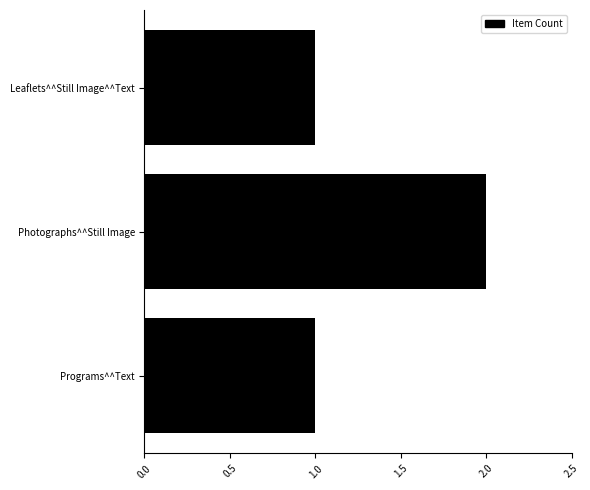

Count the values in the range 1 to 2.

3